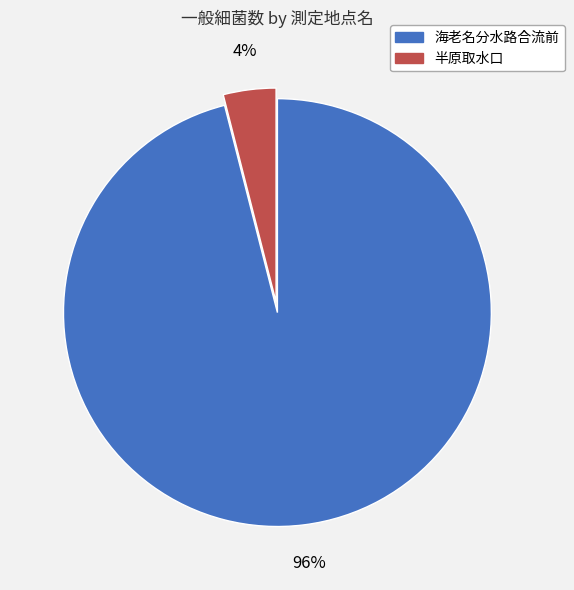

The 海老名分水路合流前 slice represents 96% of the pie. True or false?

True